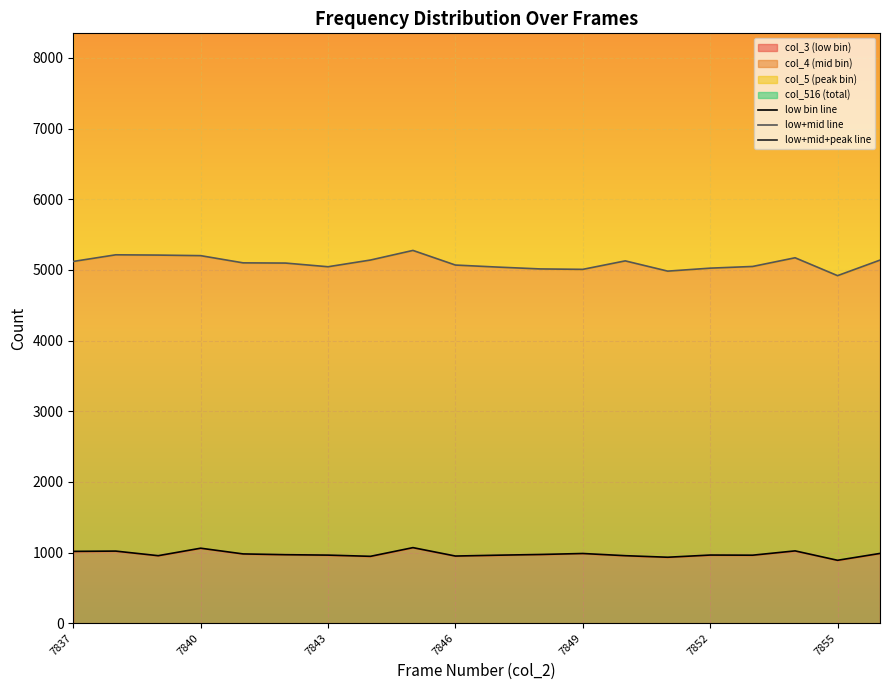

Which series has the widest spread of values?

low+mid+peak line